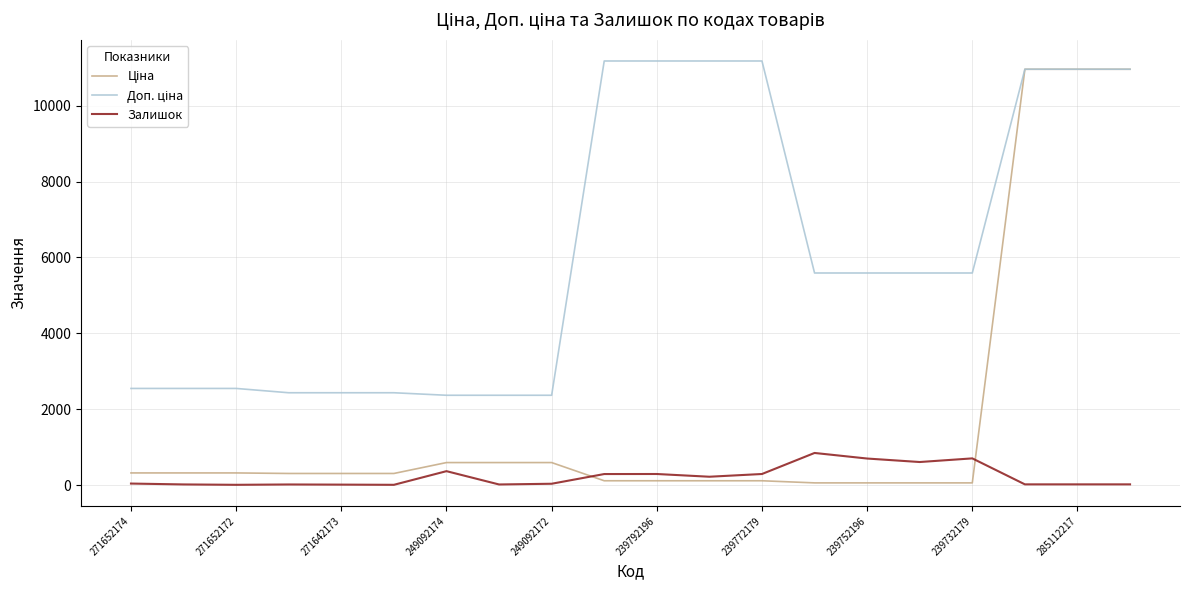

What is the maximum value shown in the chart?

11182.0